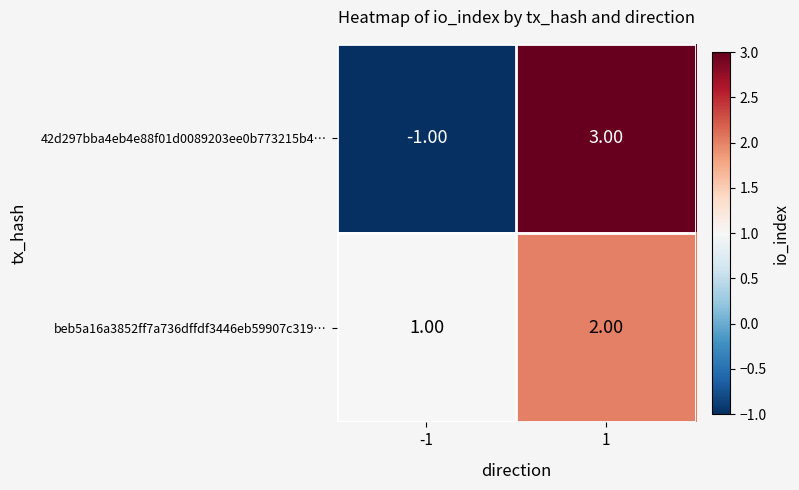

How many categories are shown in the chart?

2